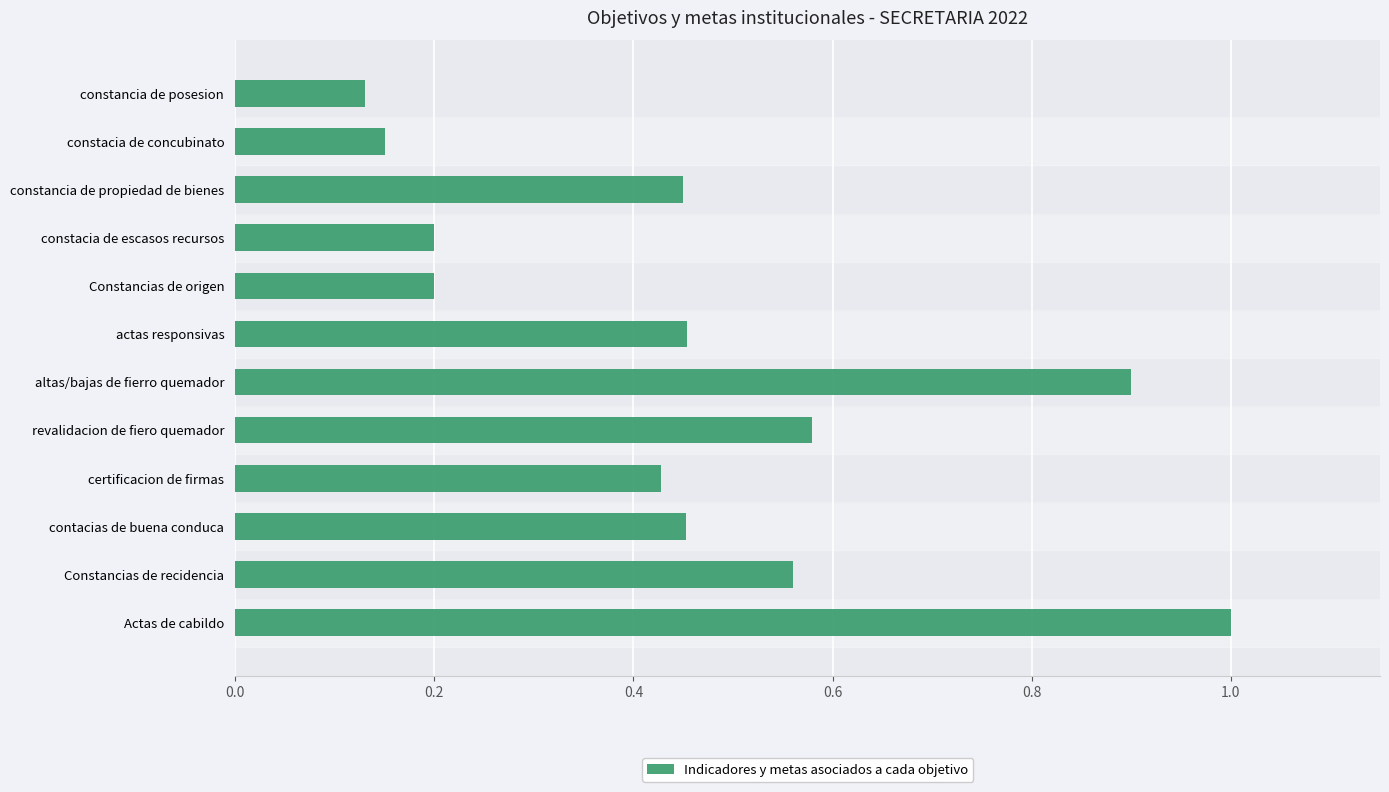

The chart shows a value of 0.3 at Constancias de recidencia. True or false?

False